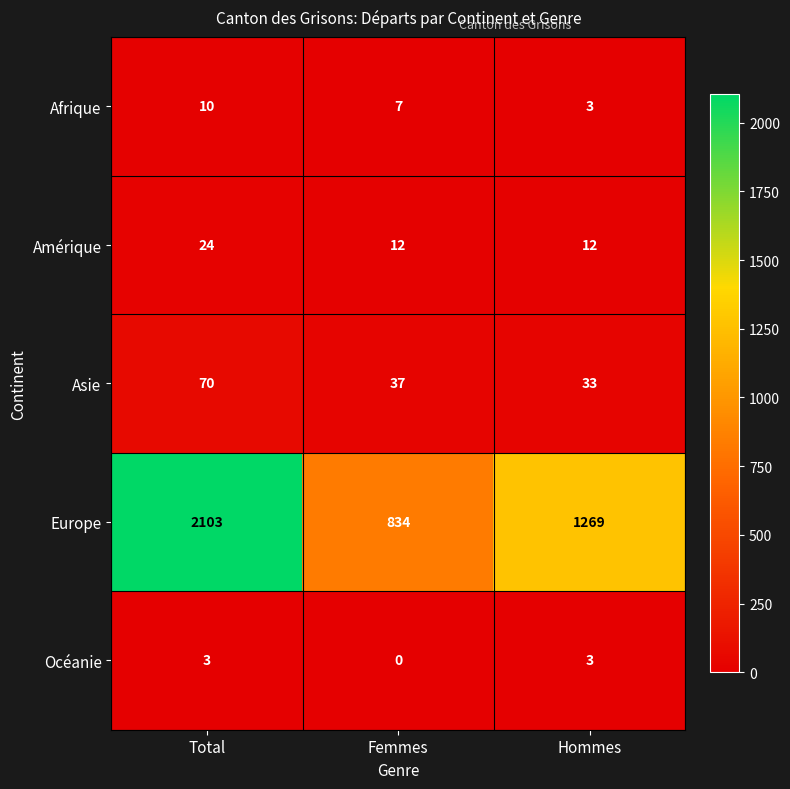

What is the difference between the Afrique values at Femmes and Hommes?

4